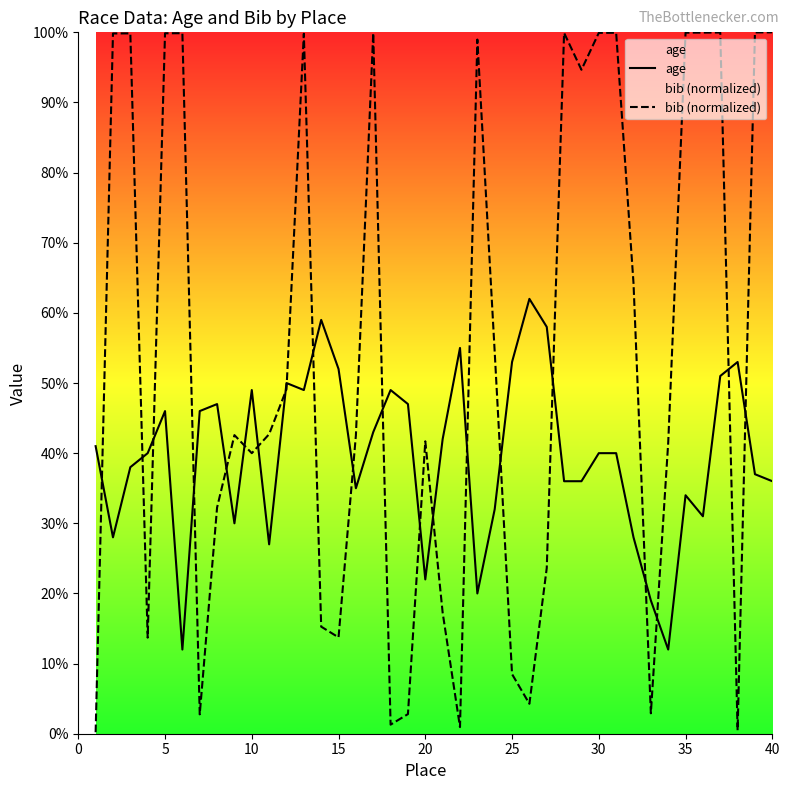

The value of bib (normalized) at 15 is 3.4. True or false?

False